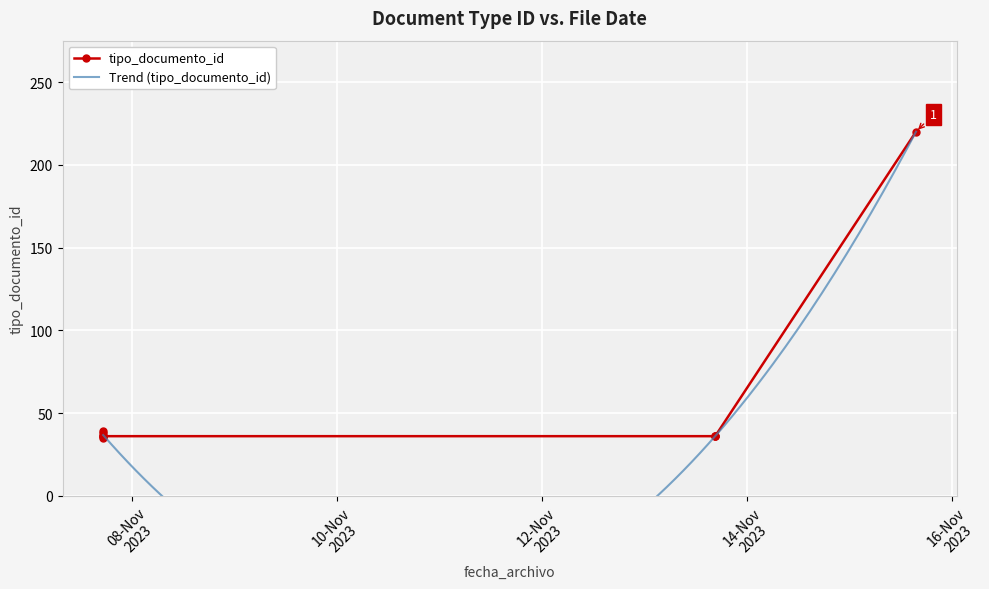

What is the average value?

55